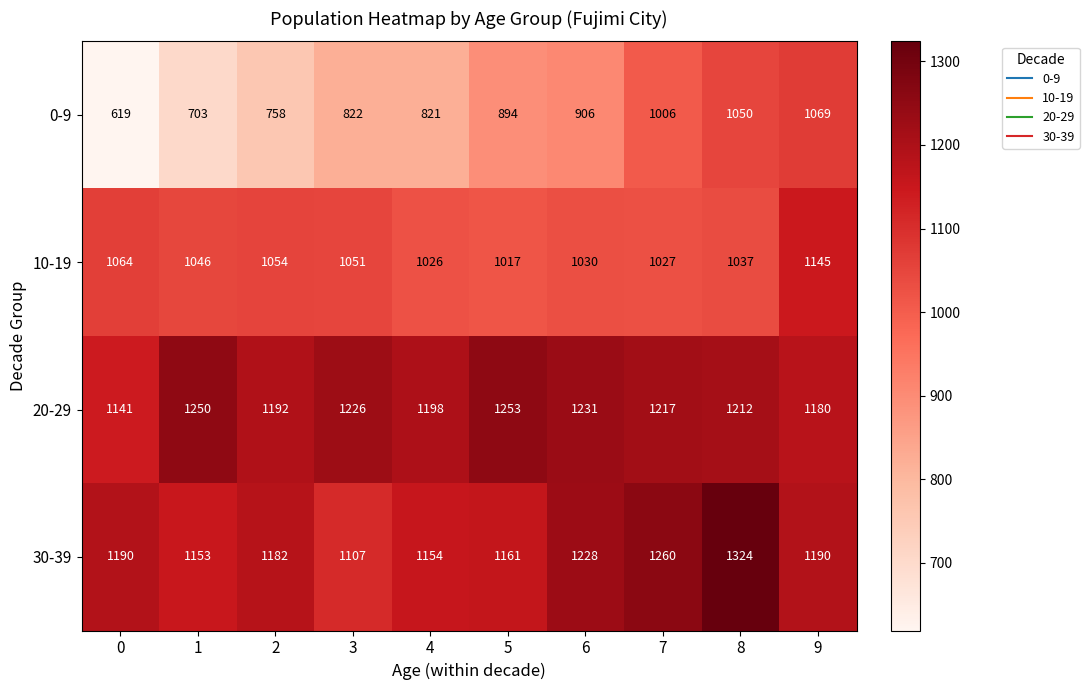

Between 5 and 9, which series saw the biggest shift?

0-9